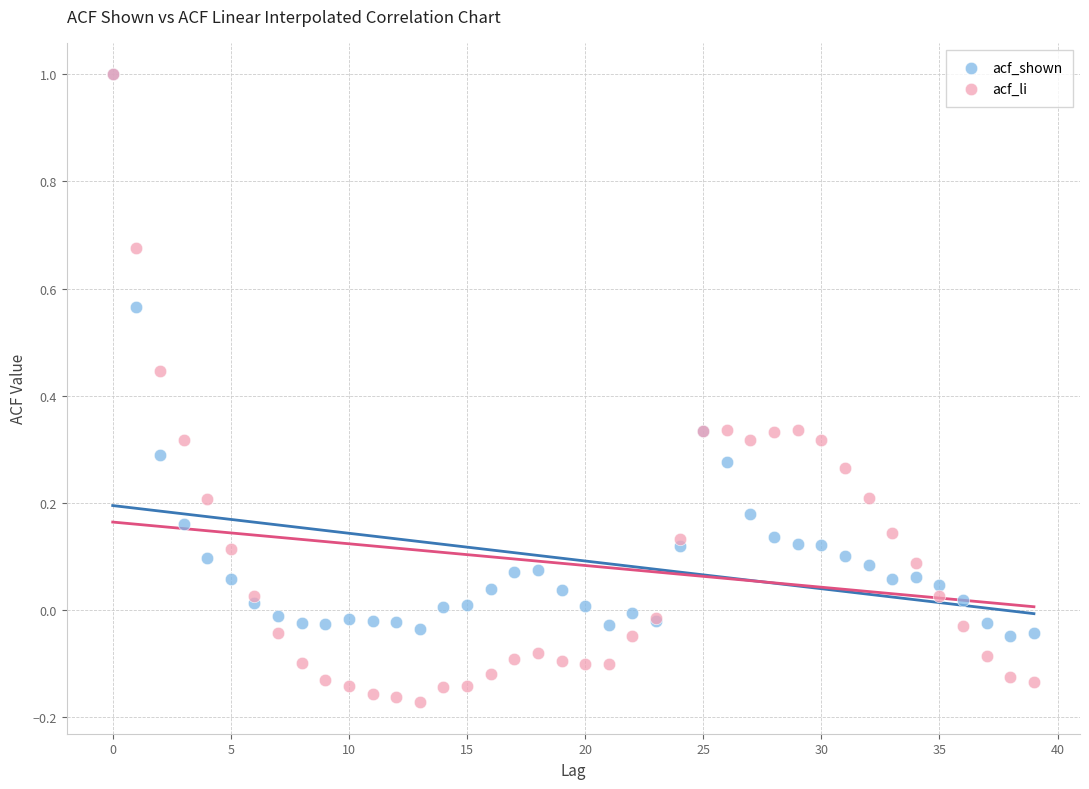

What are all the series names shown in the legend?

acf_shown, acf_li